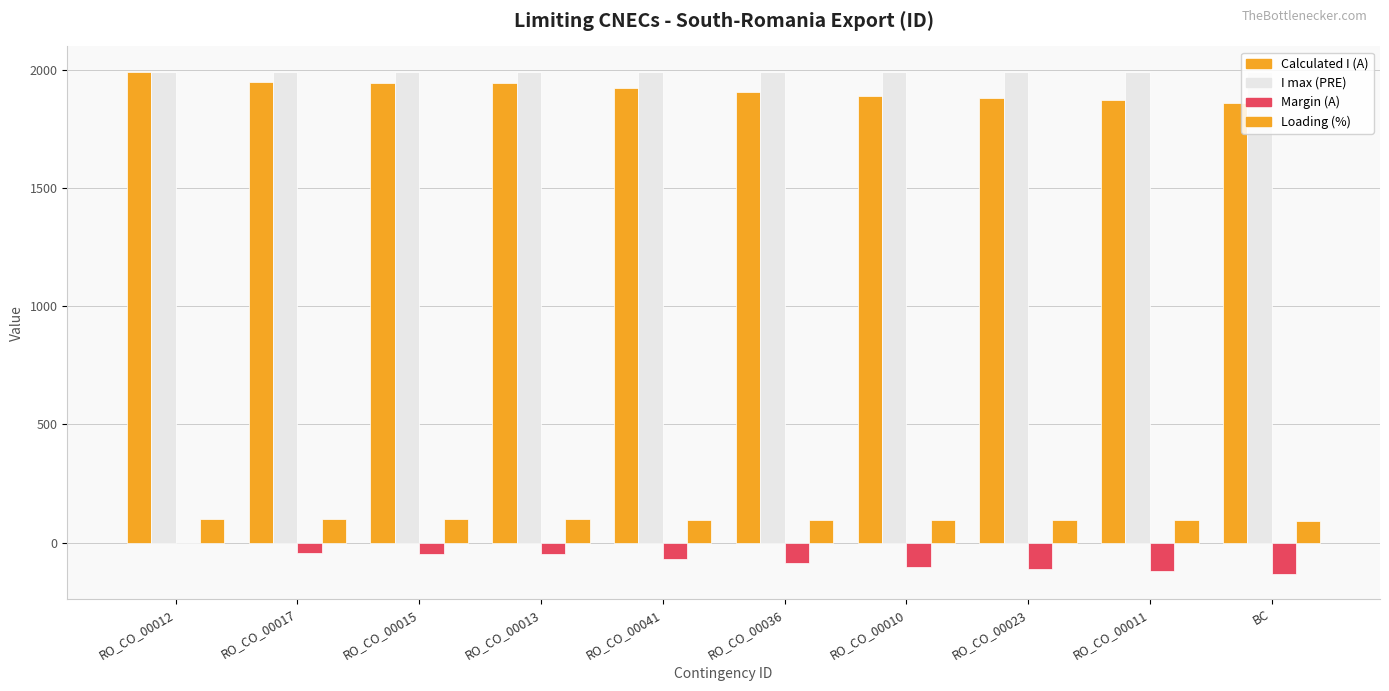

Reading left to right, list all the values displayed in this chart.

Calculated I (A): 1993	1950	1947	1946	1925	1908	1891	1884	1874	1863
I max (PRE): 1995	1995	1995	1995	1995	1995	1995	1995	1995	1995
Margin (A): -2	-45	-48	-49	-70	-87	-104	-111	-121	-132
Loading (%): 100	98	98	98	96	96	95	94	94	93